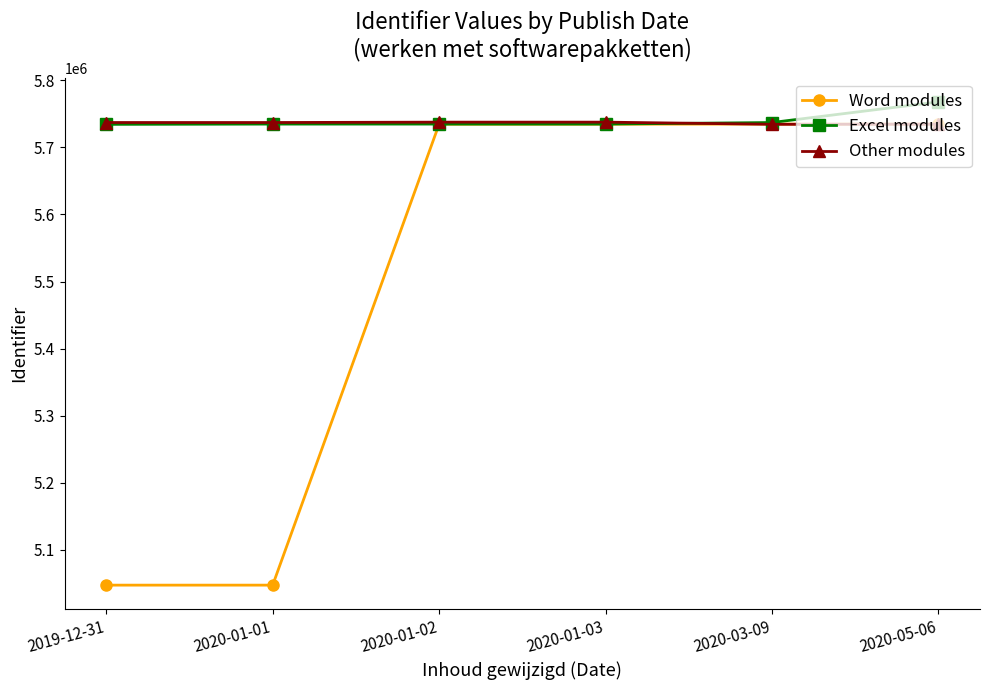

The value of Other modules at 2020-01-02 is 3905183. True or false?

False